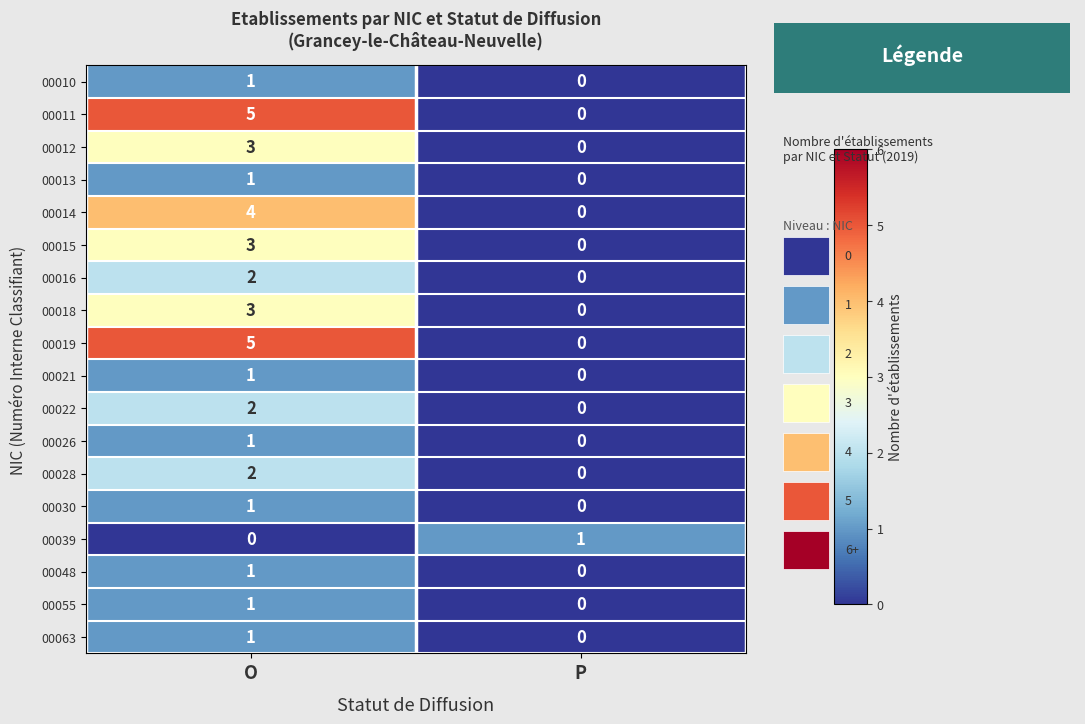

What is the sum of the 00015 values at O and P?

3